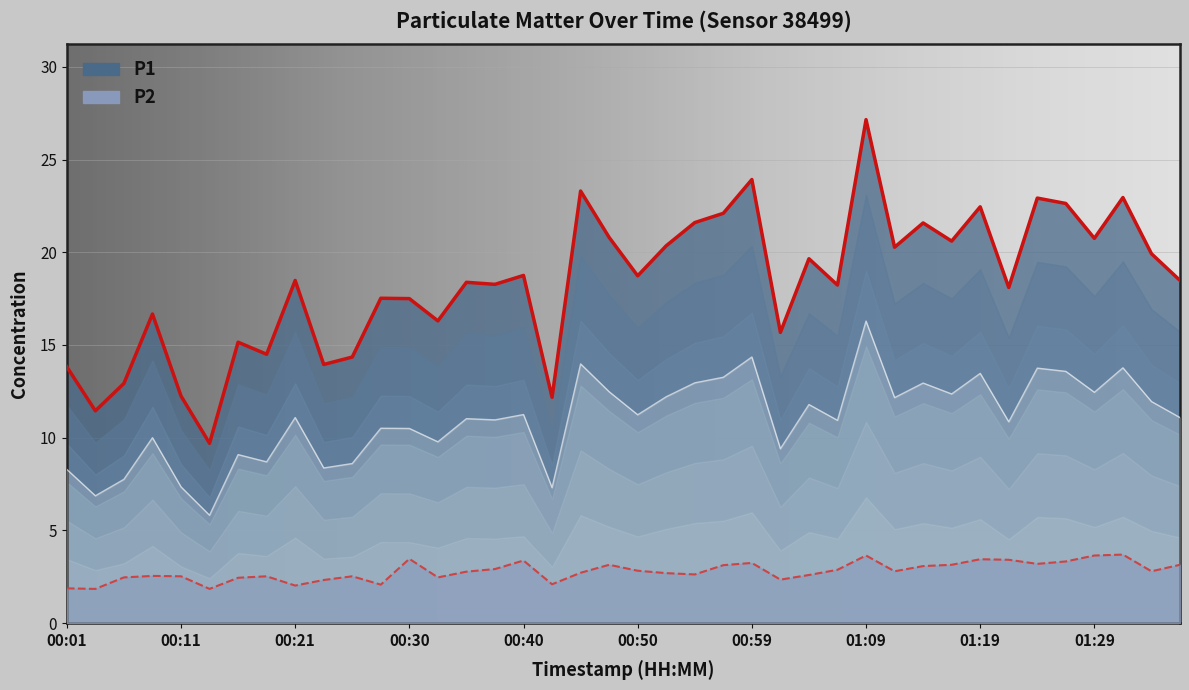

Reading left to right, list all the values displayed in this chart.

P1: 13.8	11.4	12.9	16.7	12.2	9.7	15.2	14.5	18.5	13.9	14.3	17.5	17.5	16.3	18.4	18.3	18.8	12.2	23.3	20.8	18.7	20.4	21.6	22.1	23.9	15.7	19.6	18.2	27.1	20.3	21.6	20.6	22.4	18.1	22.9	22.6	20.8	22.9	19.9	18.5
P2: 1.9	1.9	2.5	2.5	2.5	1.9	2.5	2.5	2.0	2.3	2.5	2.1	3.5	2.5	2.8	2.9	3.4	2.1	2.7	3.1	2.8	2.7	2.6	3.1	3.2	2.4	2.6	2.9	3.6	2.8	3.1	3.1	3.5	3.4	3.2	3.3	3.6	3.7	2.8	3.1